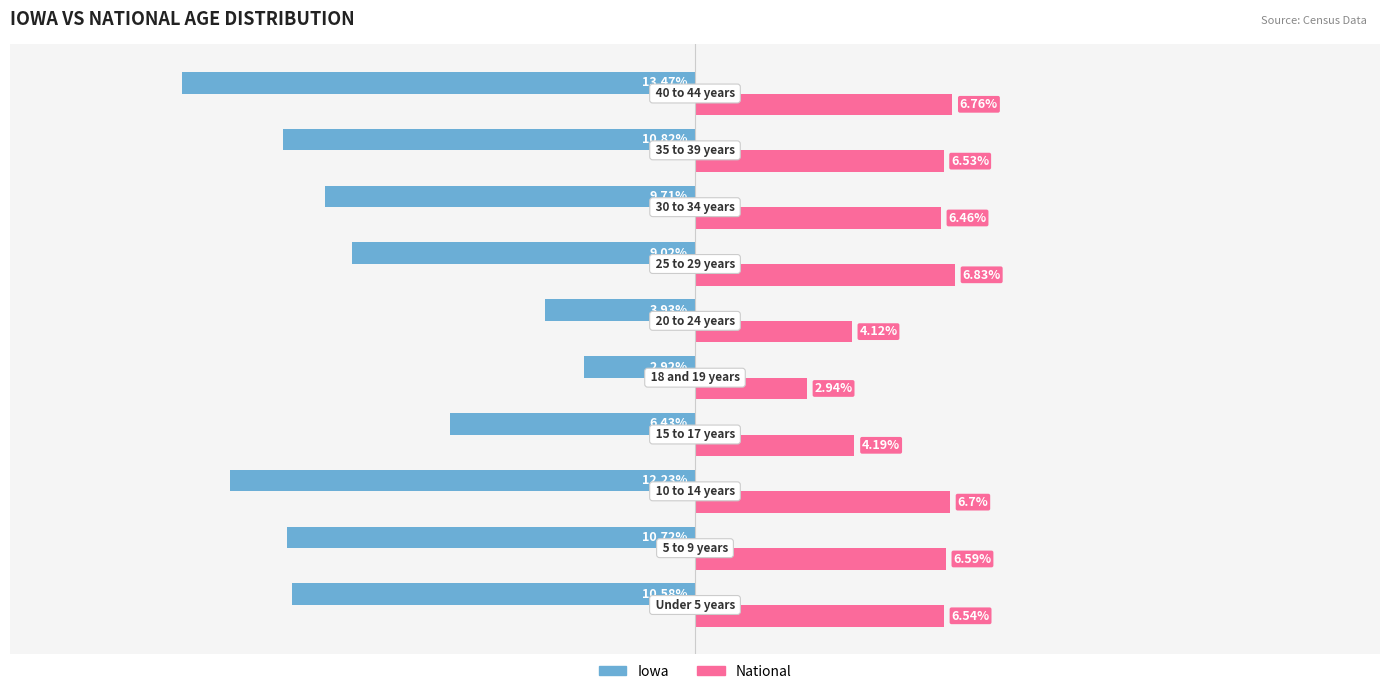

Which series has the largest total across all categories?

National